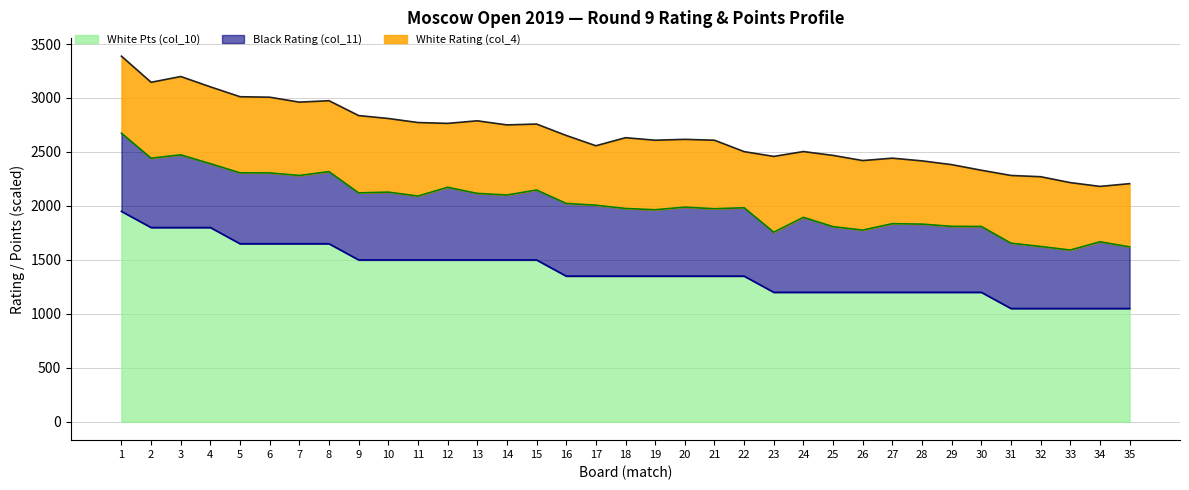

Rank the categories by White Rating (col_4) value from lowest to highest.

34, 22, 30, 17, 29, 28, 35, 12, 27, 24, 15, 33, 31, 20, 16, 21, 19, 26, 32, 14, 18, 8, 25, 13, 7, 11, 10, 6, 23, 2, 5, 4, 1, 9, 3